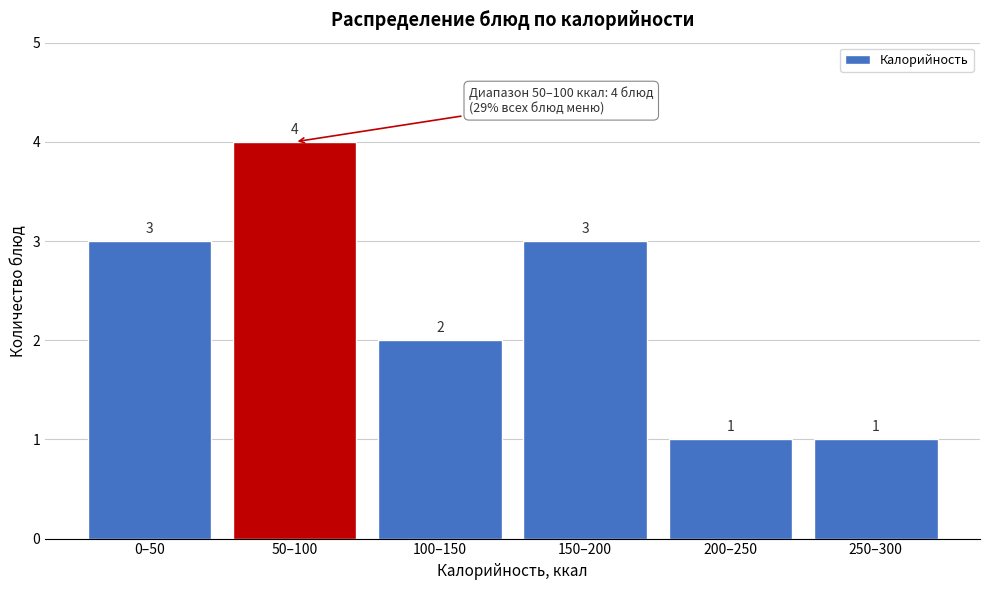

Reading left to right, extract all data points from this chart.

0–50=3	50–100=4	100–150=2	150–200=3	200–250=1	250–300=1